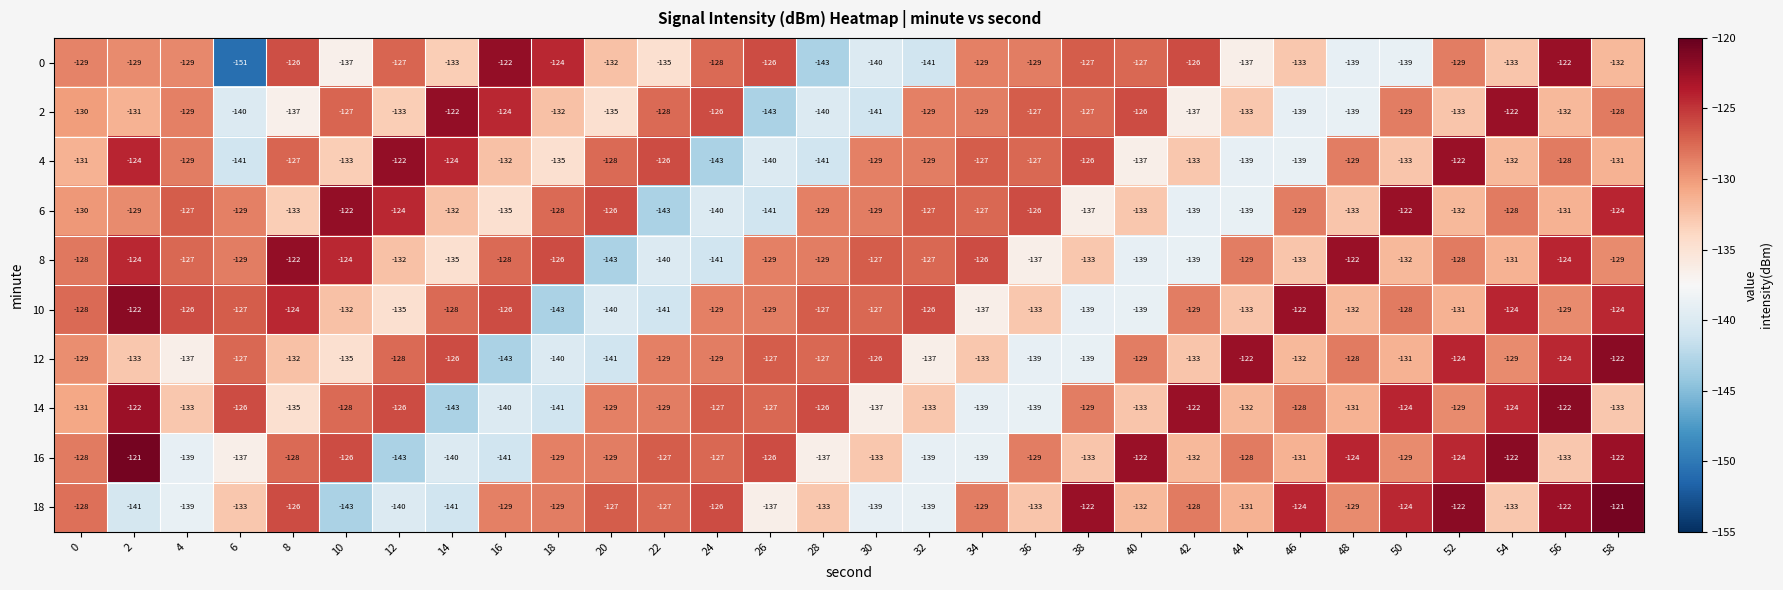

How many series are shown in this chart?

10